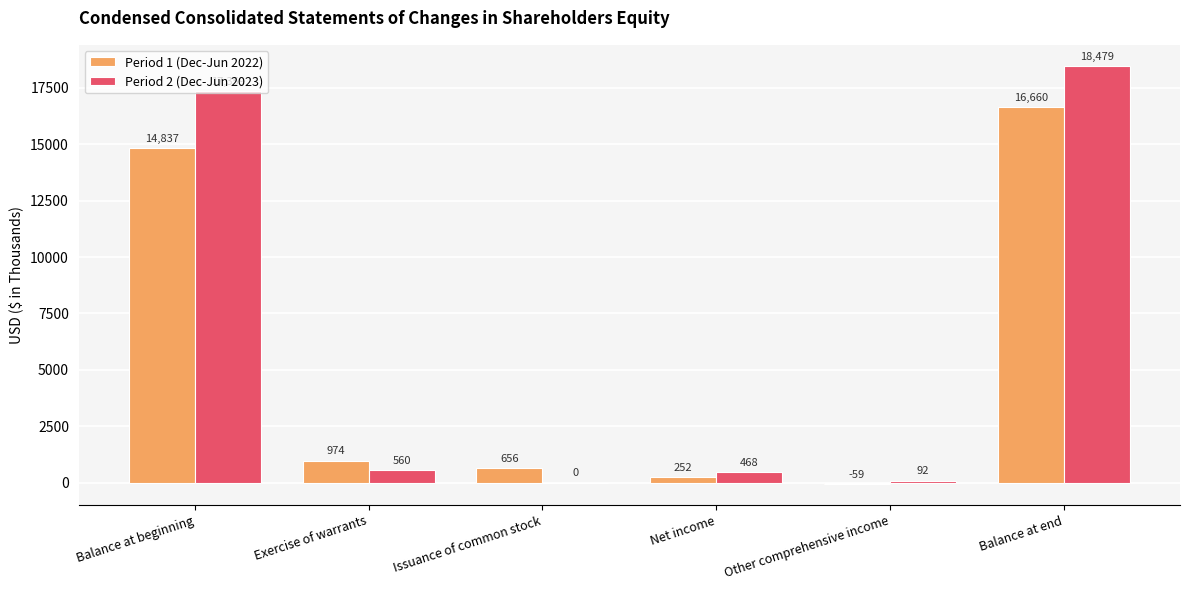

The Period 2 (Dec-Jun 2023) series shows 7516 at Balance at beginning. True or false?

False